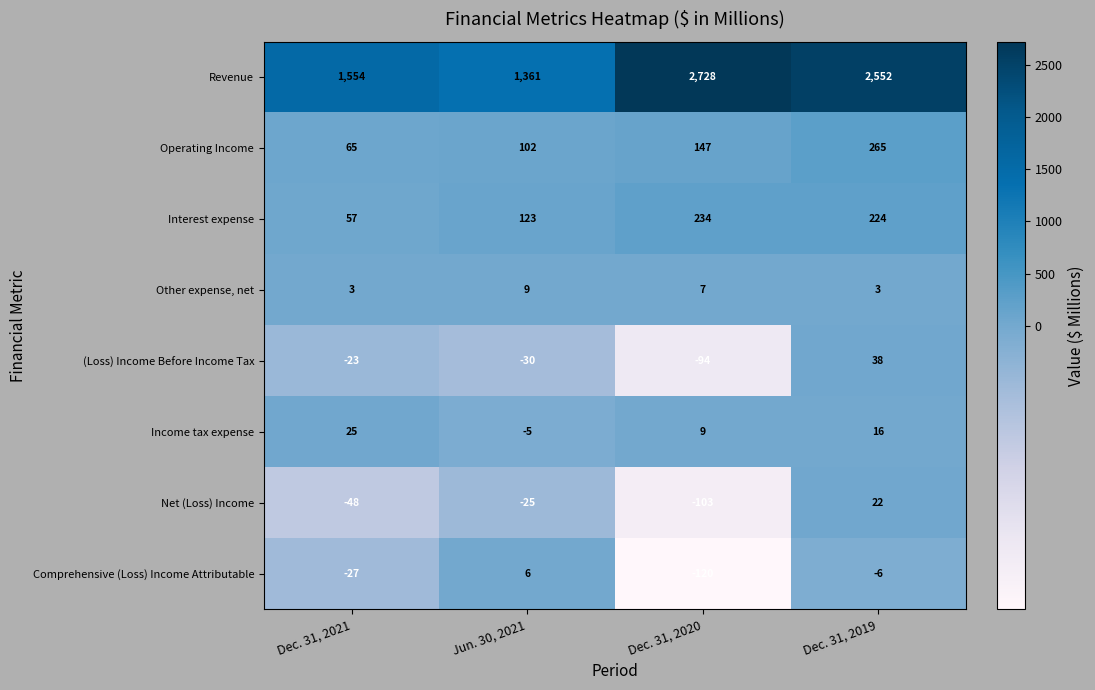

Which category has the lowest value across all series?

Dec. 31, 2020